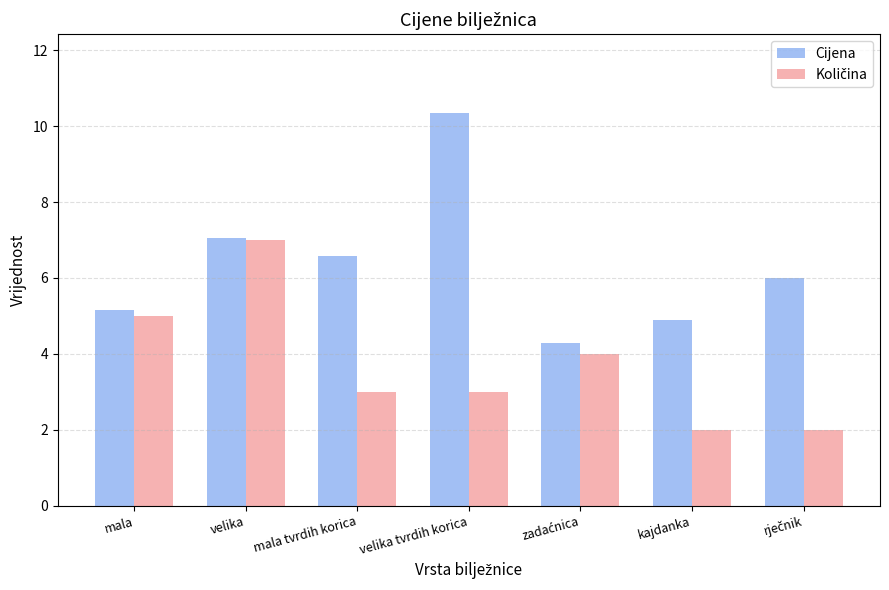

Which series has the largest total across all categories?

Cijena